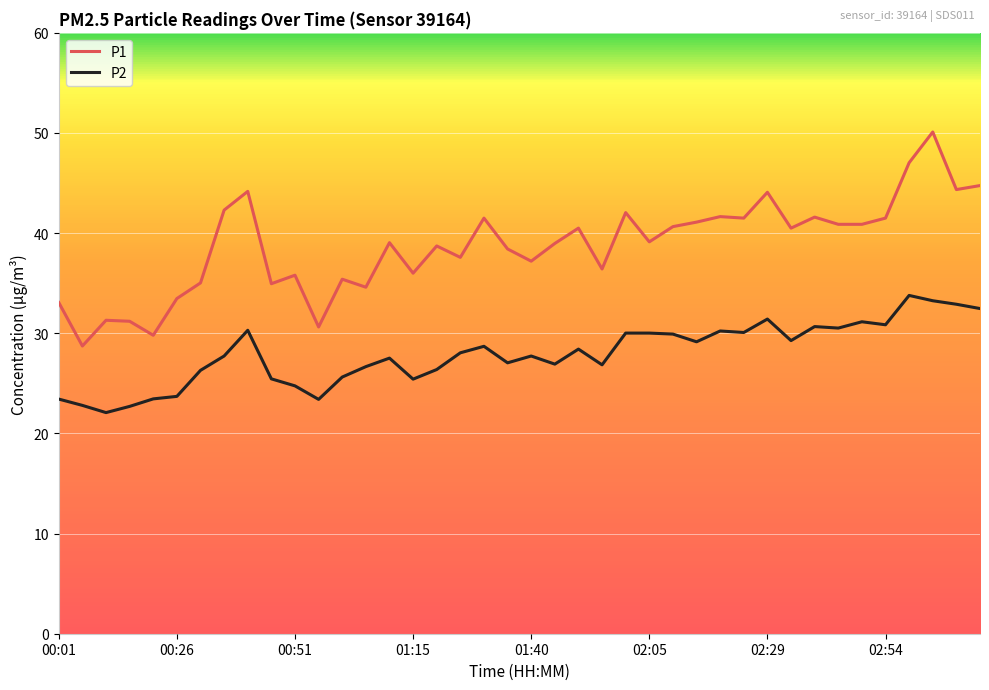

True or false: P2 and P1 intersect in this chart.

False